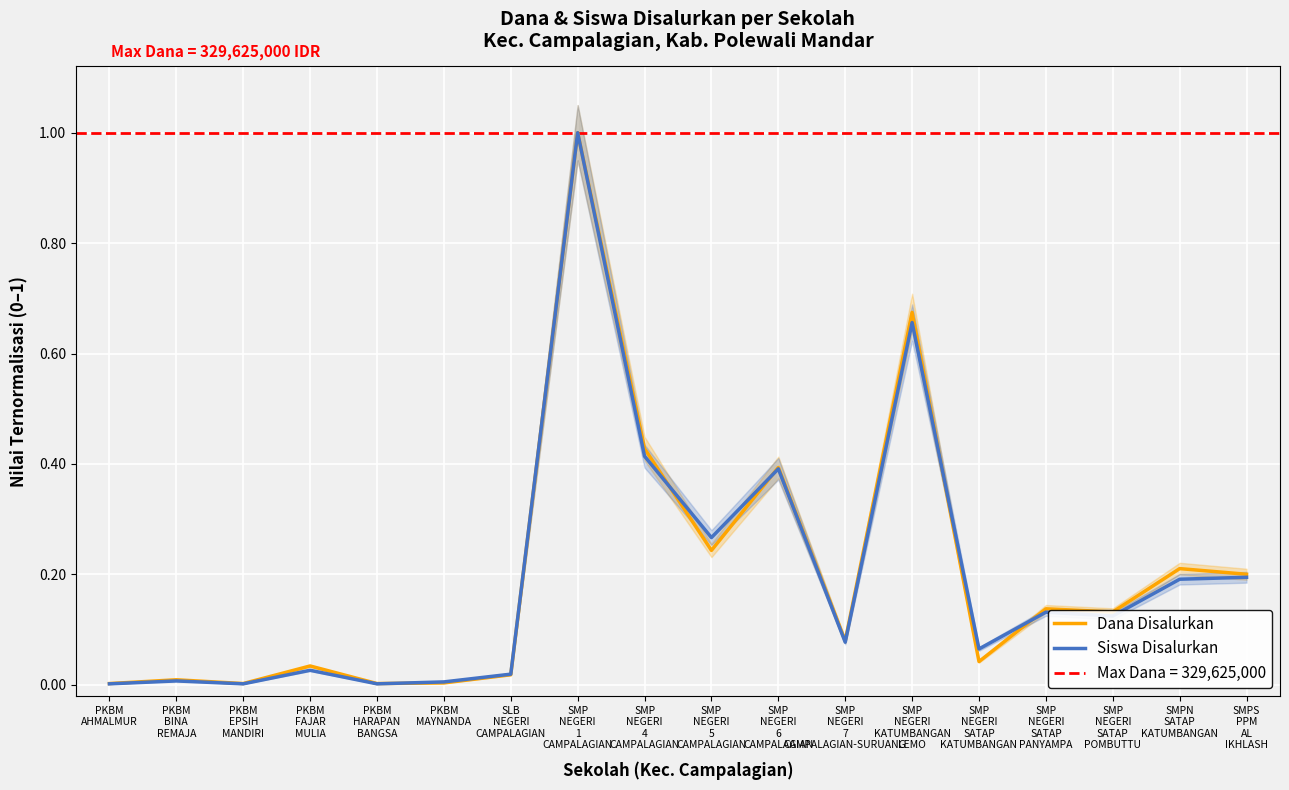

Where is the first local maximum for Dana Disalurkan?

PKBM
BINA
REMAJA